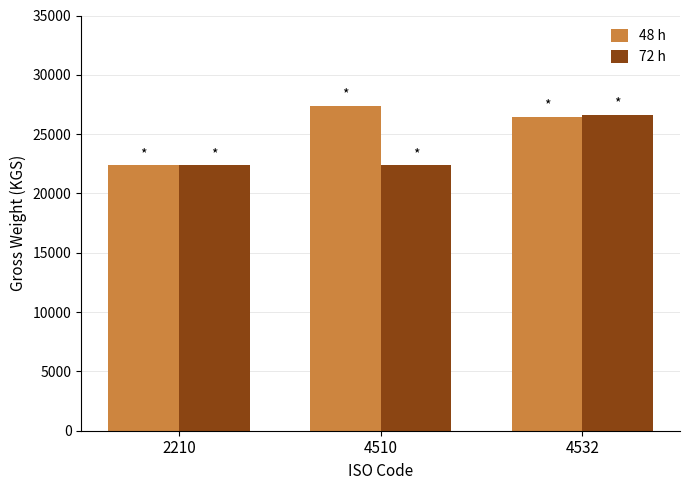

Rank the categories by 48 h value from highest to lowest.

4510, 4532, 2210